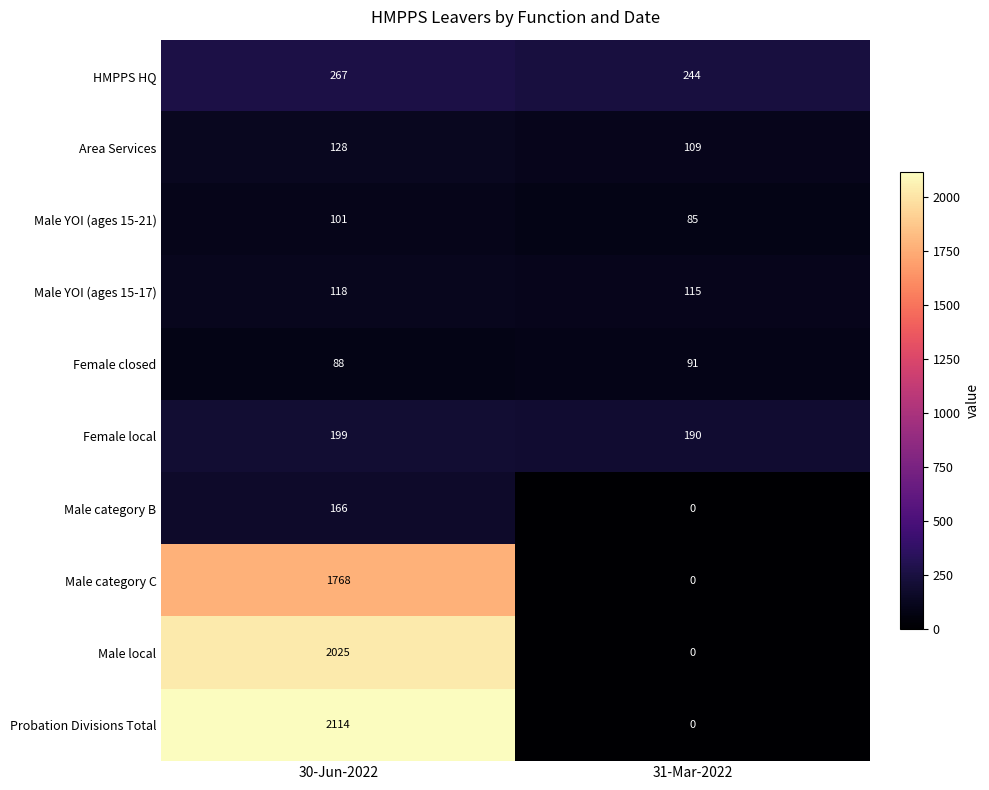

Which label corresponds to the largest value in the chart?

30-Jun-2022